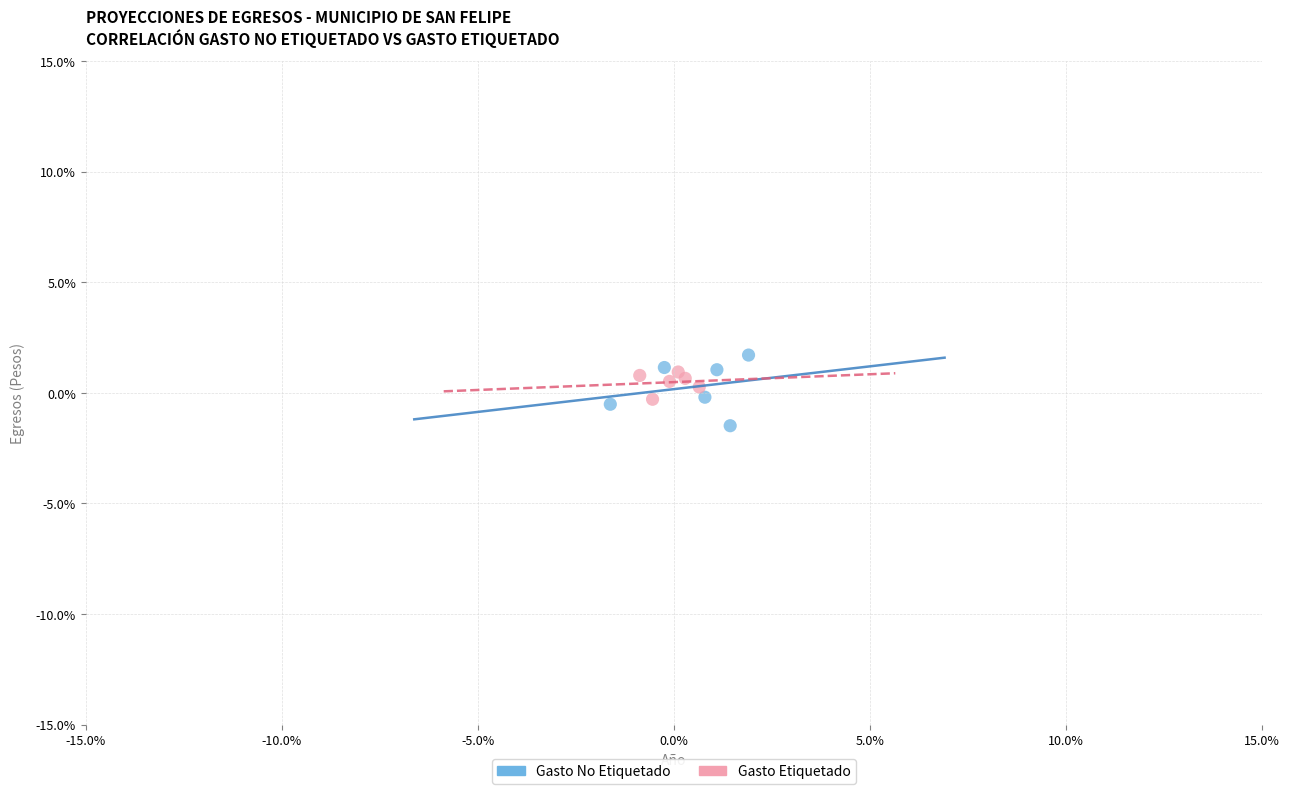

Which series reaches the maximum Y coordinate?

Gasto No Etiquetado